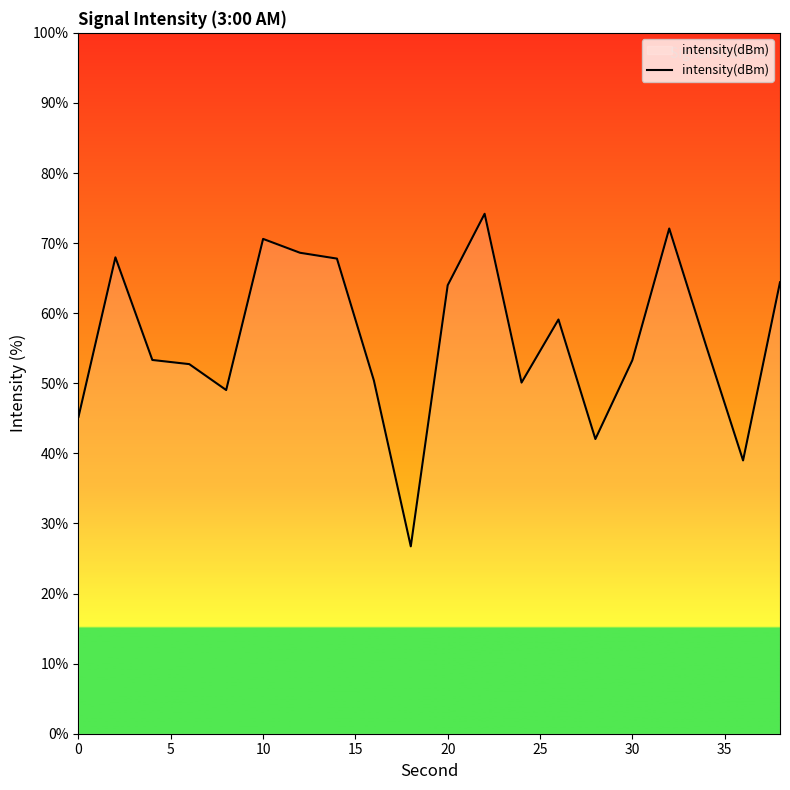

What is the smallest value displayed?

26.7